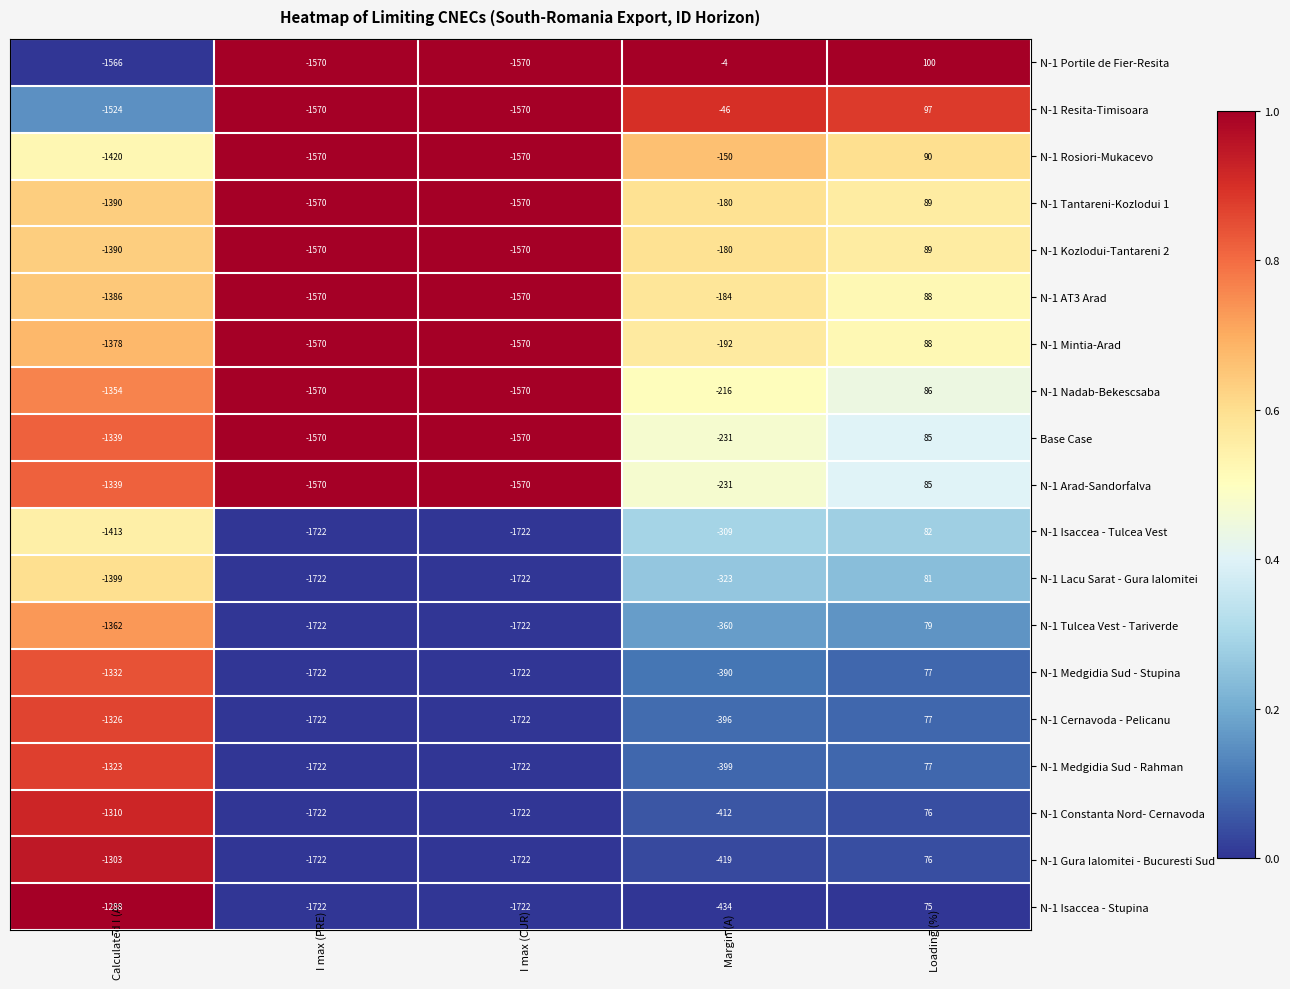

What is the maximum value shown in the chart?

100